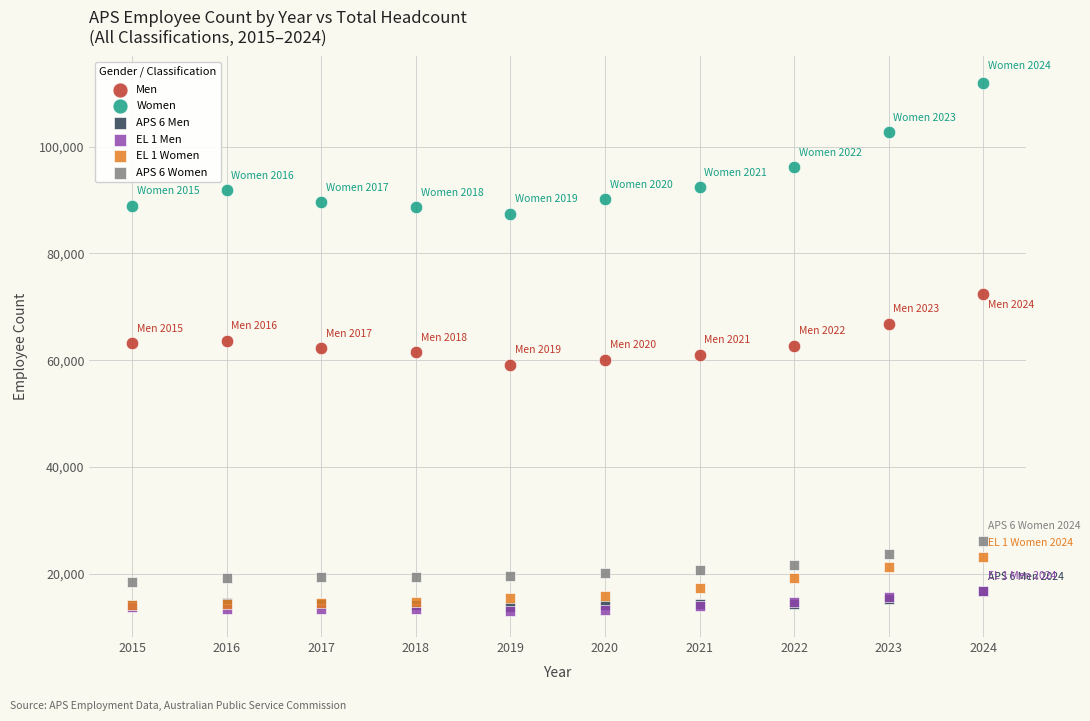

Which series has the largest Y range (max minus min)?

Women